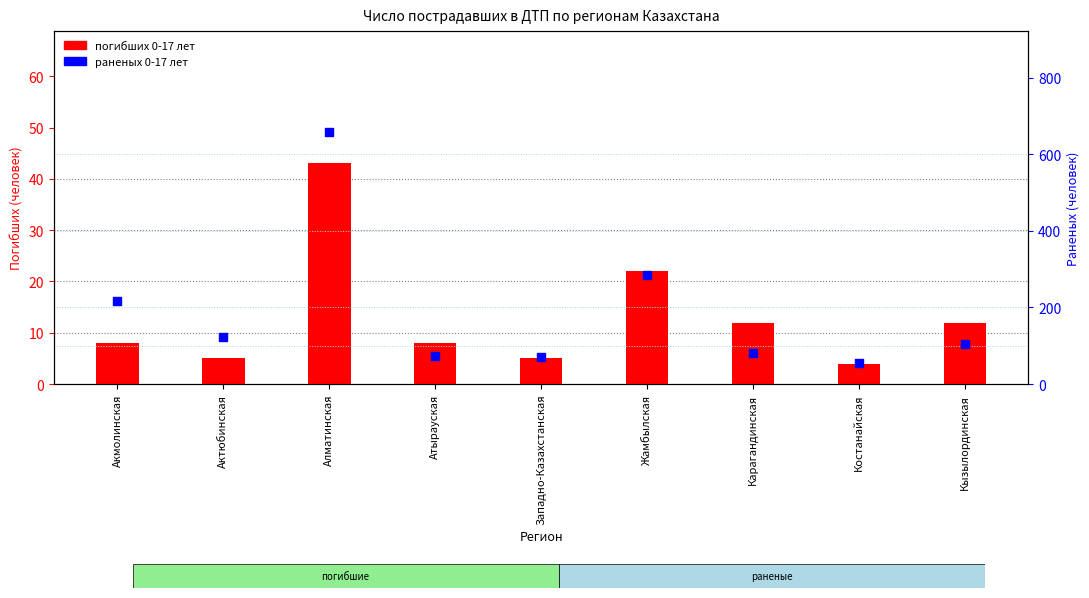

Is the value of погибших 0-17 лет at Актюбинская greater than the value of раненых 0-17 лет at Костанайская?

No